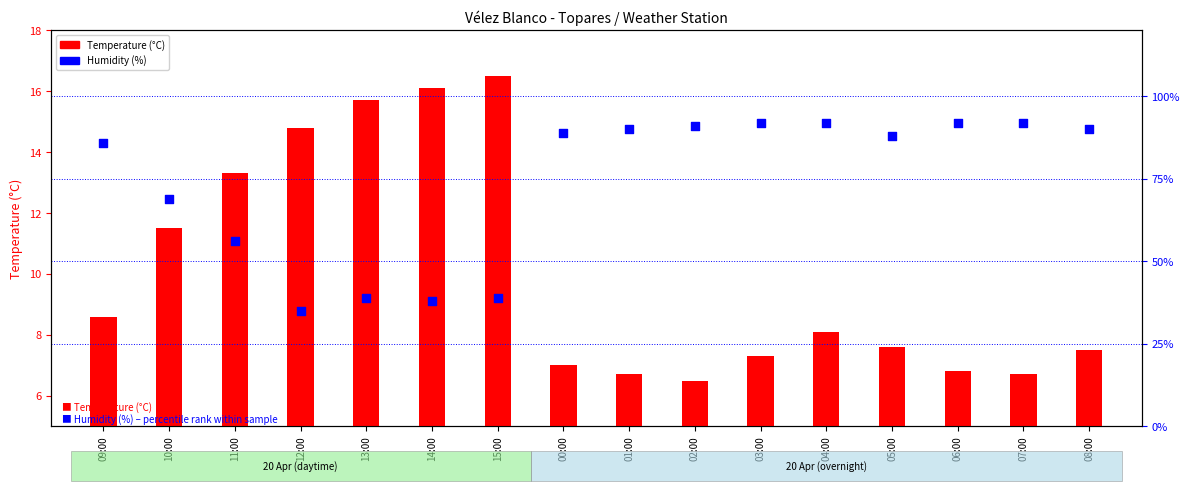

At how many categories does at least one series exceed 2?

16